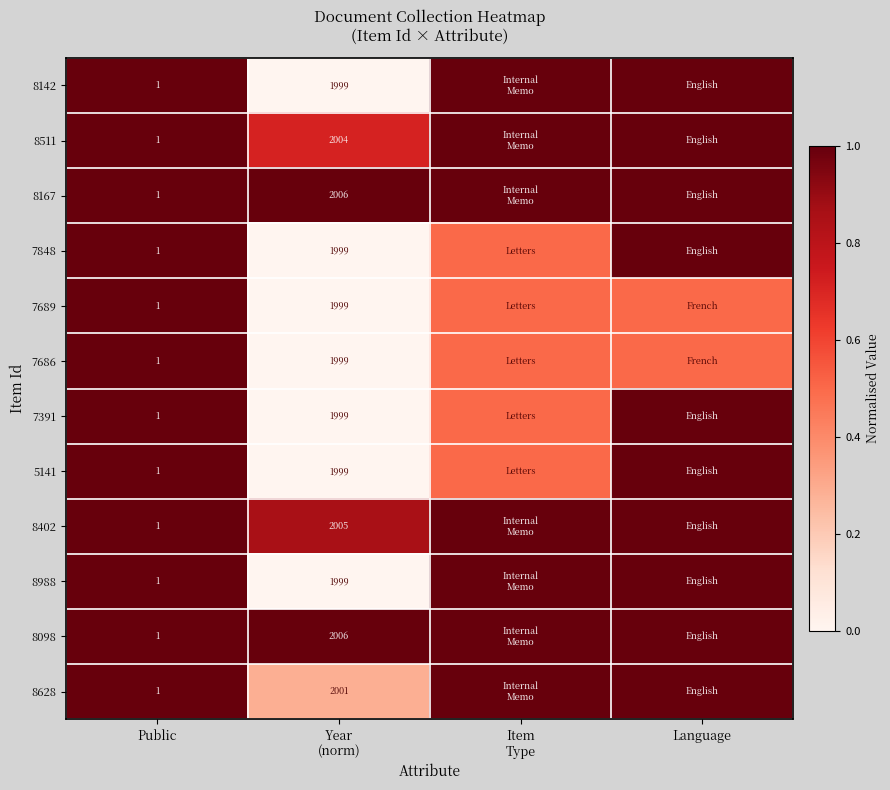

Count the number of categories in the chart.

4